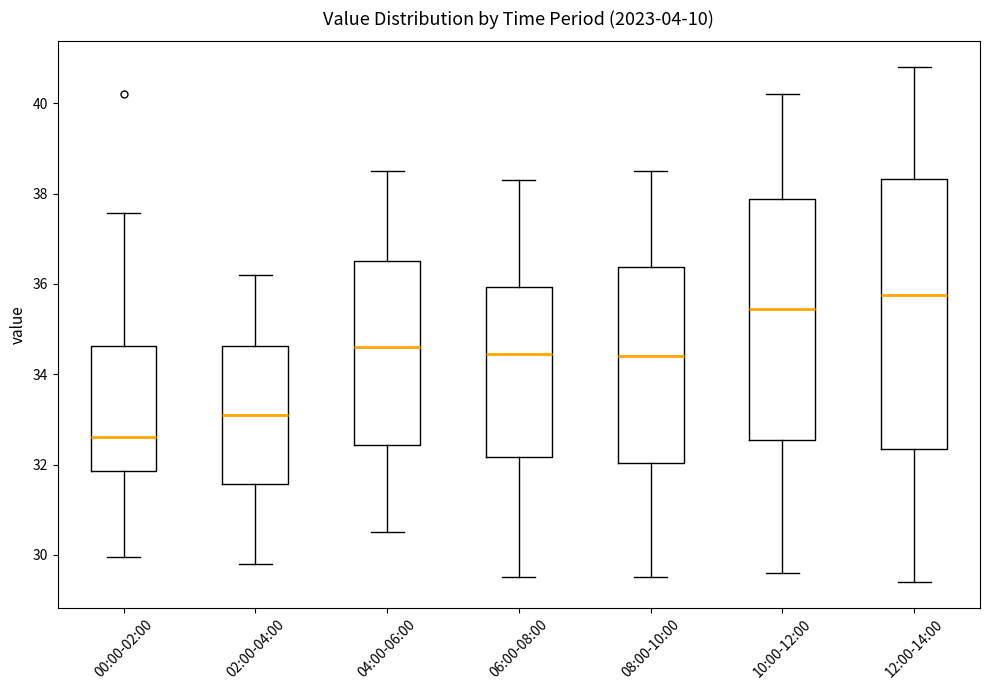

Reading left to right, transcribe this box plot: for each box, give where its median line is, the range the box spans, and where its two whiskers end, as read against the y-axis. The values are not printed on the chart, so give them approximately, as read against the axis.

00:00-02:00: median 32.6, box 31.8 to 34.6, whiskers 30.0 to 37.6
02:00-04:00: median 33.2, box 31.6 to 34.6, whiskers 29.8 to 36.2
04:00-06:00: median 34.6, box 32.4 to 36.6, whiskers 30.6 to 38.6
06:00-08:00: median 34.4, box 32.2 to 36.0, whiskers 29.6 to 38.4
08:00-10:00: median 34.4, box 32.0 to 36.4, whiskers 29.6 to 38.6
10:00-12:00: median 35.4, box 32.6 to 37.8, whiskers 29.6 to 40.2
12:00-14:00: median 35.8, box 32.4 to 38.4, whiskers 29.4 to 40.8